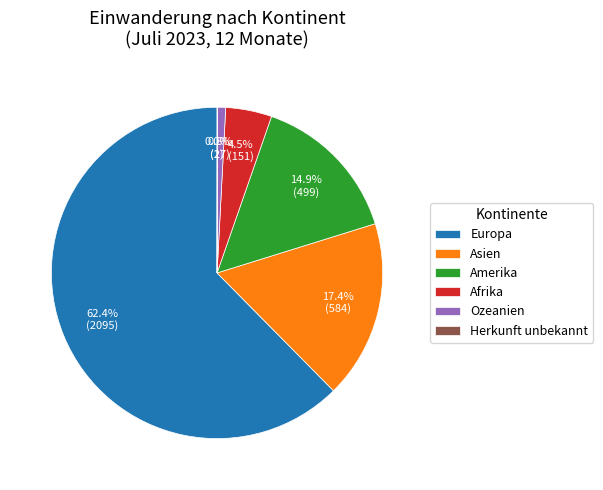

Is it true that Ozeanien is 11% of the pie?

False